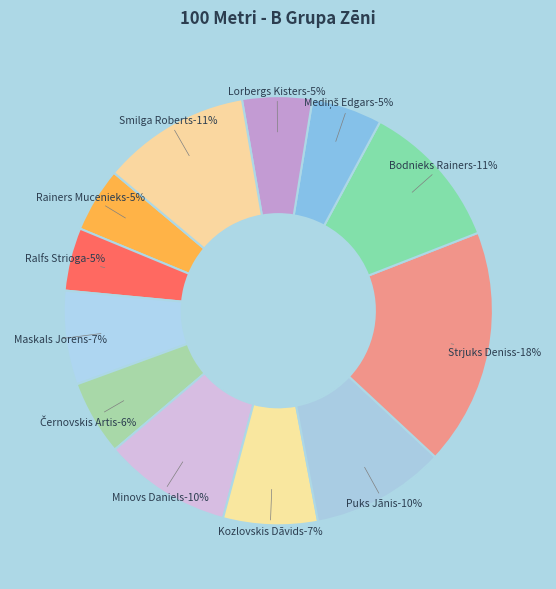

How many slices are in this pie chart?

12